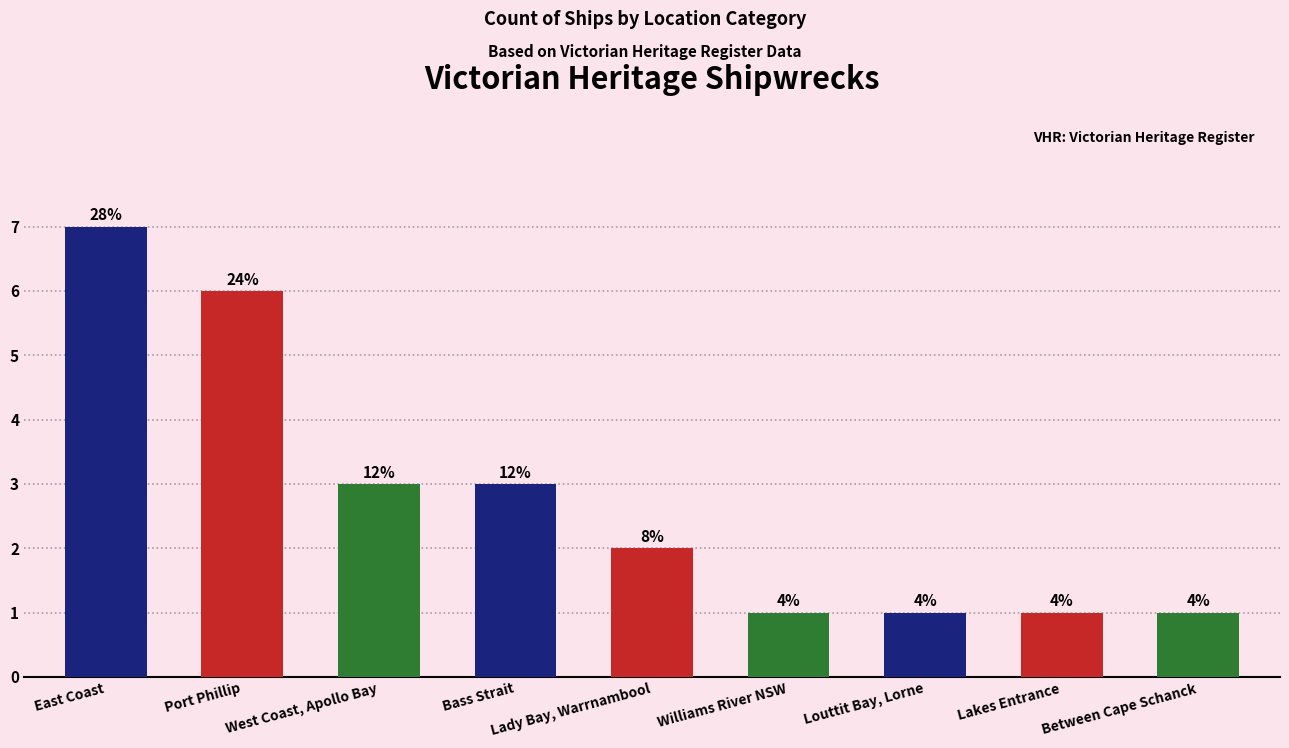

Are the bars horizontal?

No